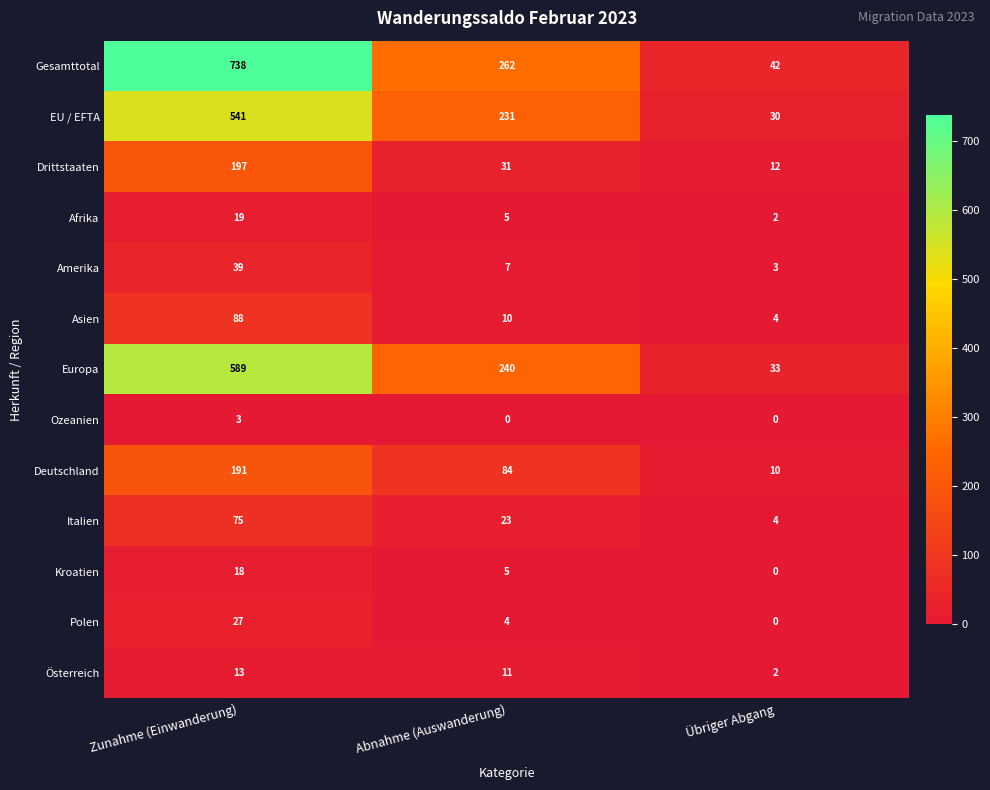

Which series changed the most between Abnahme (Auswanderung) and Übriger Abgang?

Gesamttotal